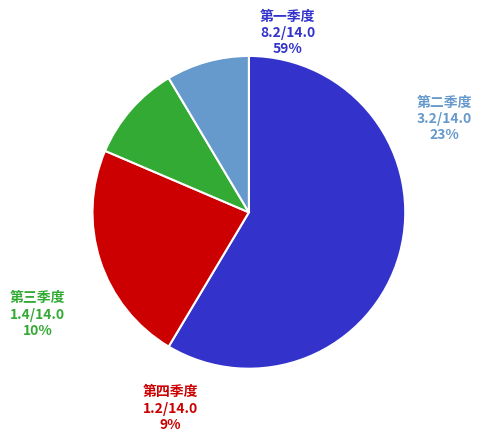

What percentage is the 第四季度 slice, to the nearest percent?

9%